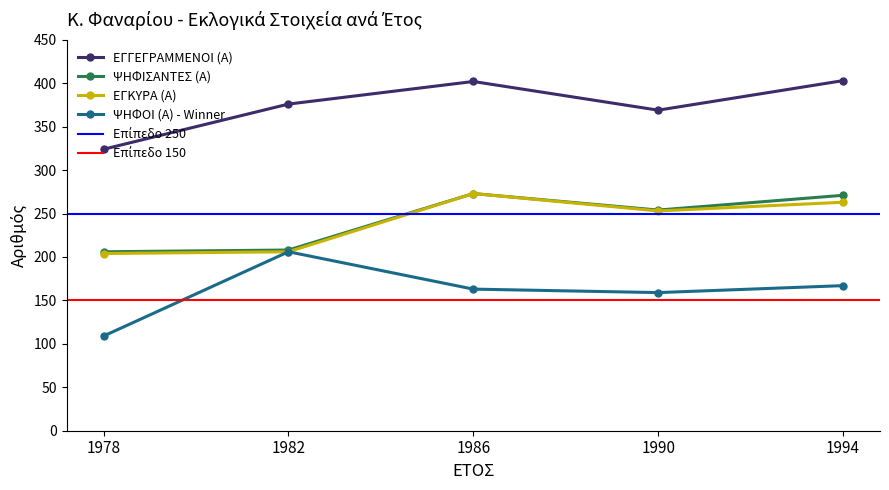

Reading left to right, transcribe all the data shown in this chart.

ΕΓΓΕΓΡΑΜΜΕΝΟΙ (Α): 324	376	402	369	403
ΨΗΦΙΣΑΝΤΕΣ (Α): 206	208	273	254	271
ΕΓΚΥΡΑ (Α): 204	206	273	253	263
ΨΗΦΟΙ (Α) - Winner: 109	206	163	159	167